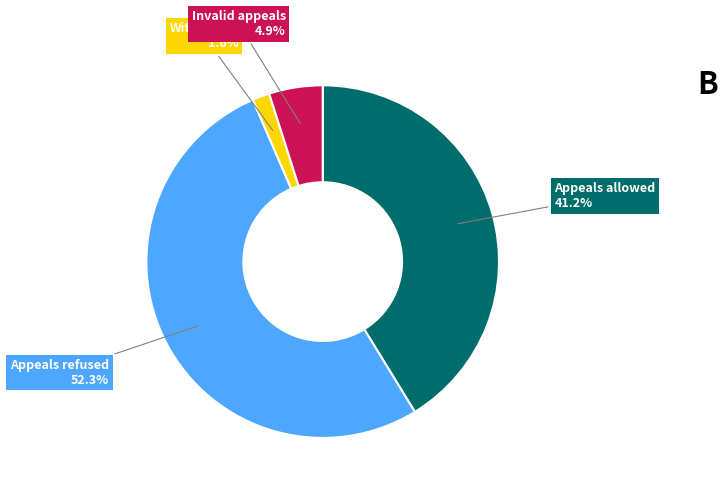

Is there any slice that represents more than half of the pie?

Yes